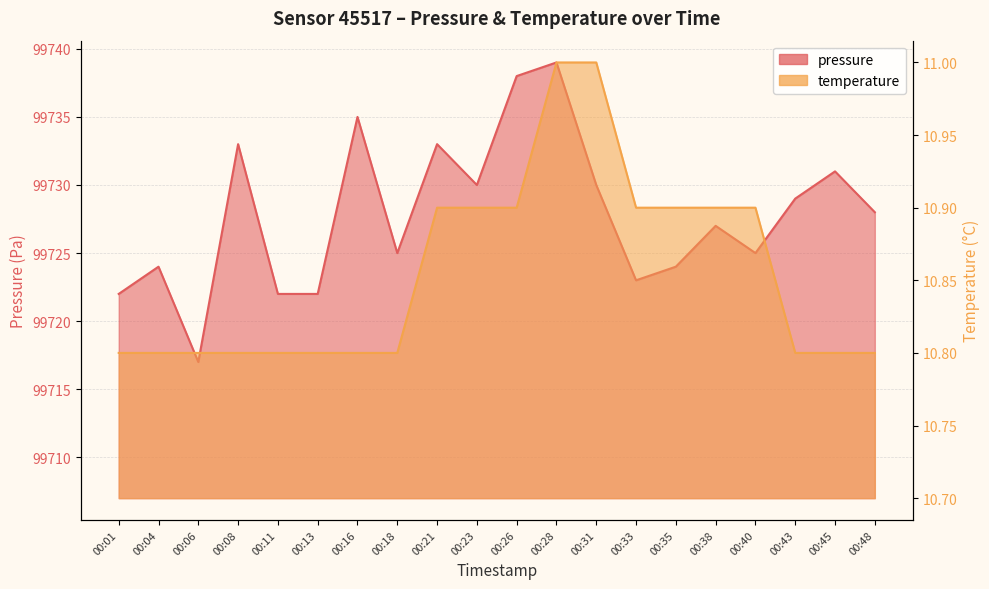

Reading right to left, list all the values displayed in this chart.

pressure: 99728.0	99731.0	99729.0	99725.0	99727.0	99724.0	99723.0	99730.0	99739.0	99738.0	99730.0	99733.0	99725.0	99735.0	99722.0	99722.0	99733.0	99717.0	99724.0	99722.0
temperature: 10.8	10.8	10.8	10.9	10.9	10.9	10.9	11.0	11.0	10.9	10.9	10.9	10.8	10.8	10.8	10.8	10.8	10.8	10.8	10.8